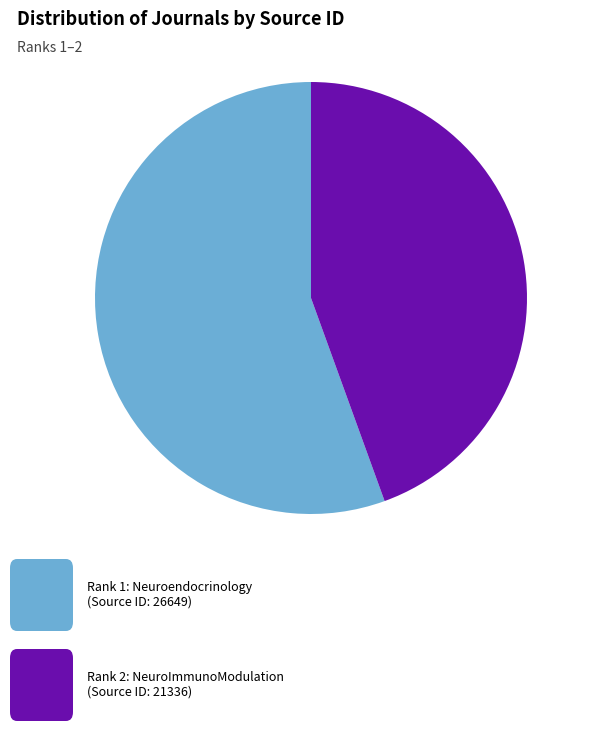

Count the number of slices in the pie.

2